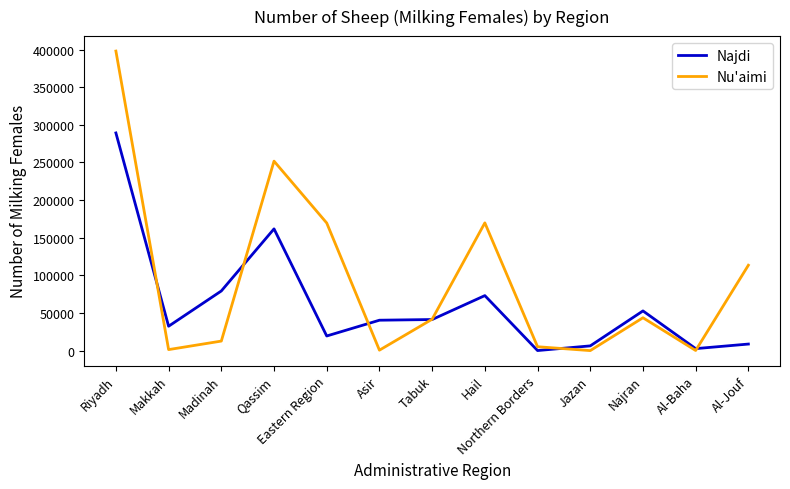

Is this an area chart (filled region under the line)?

No